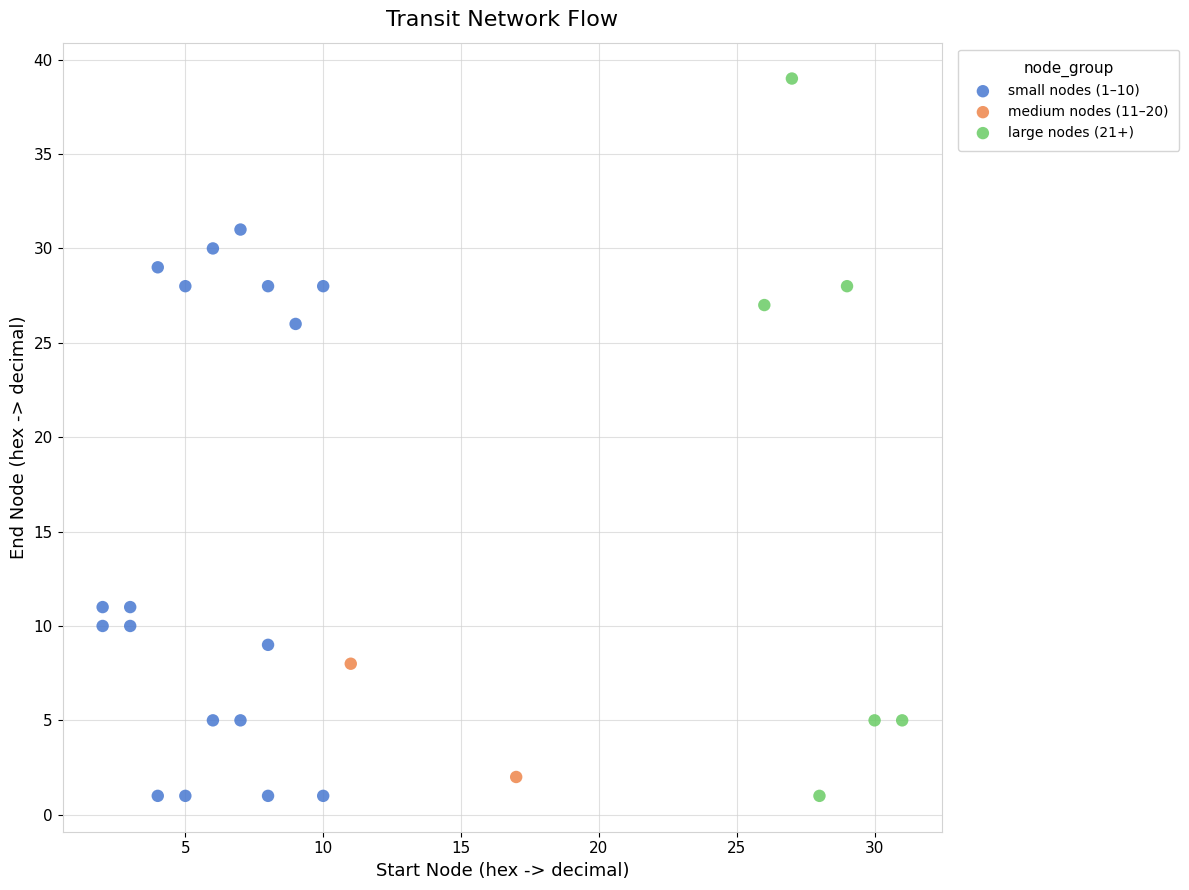

Which series has the widest spread of Y values?

large nodes (21+)